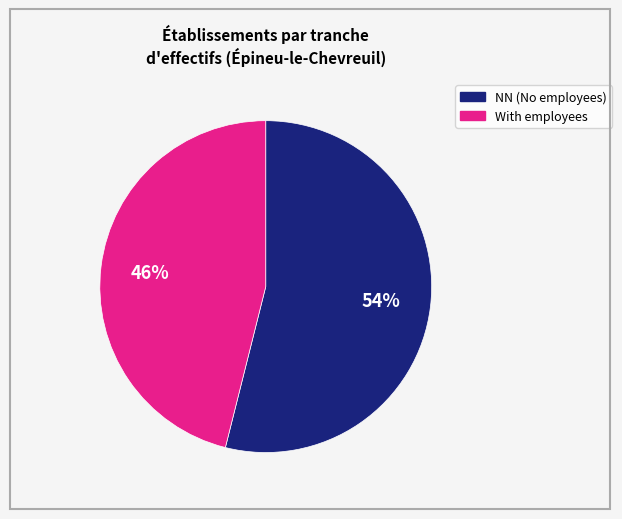

Is there any slice that represents more than half of the pie?

Yes